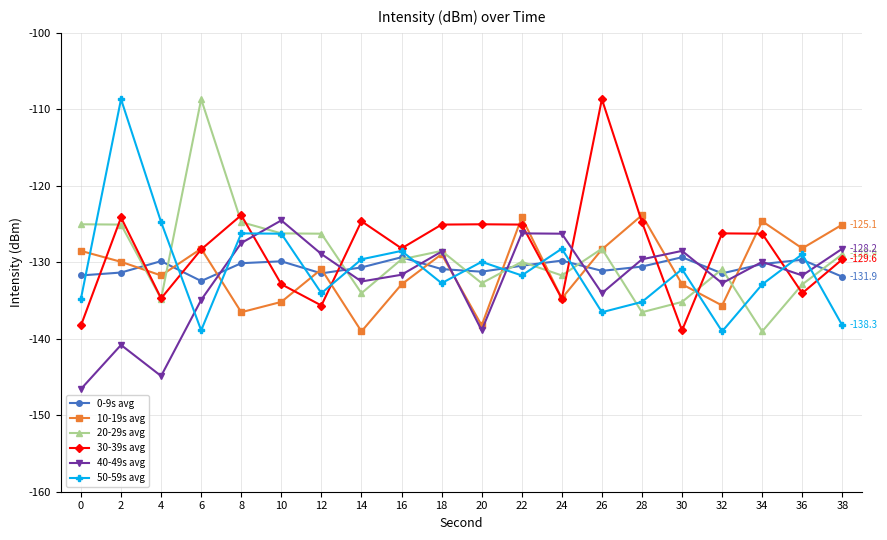

Does the chart display data point markers on the line(s)?

Yes